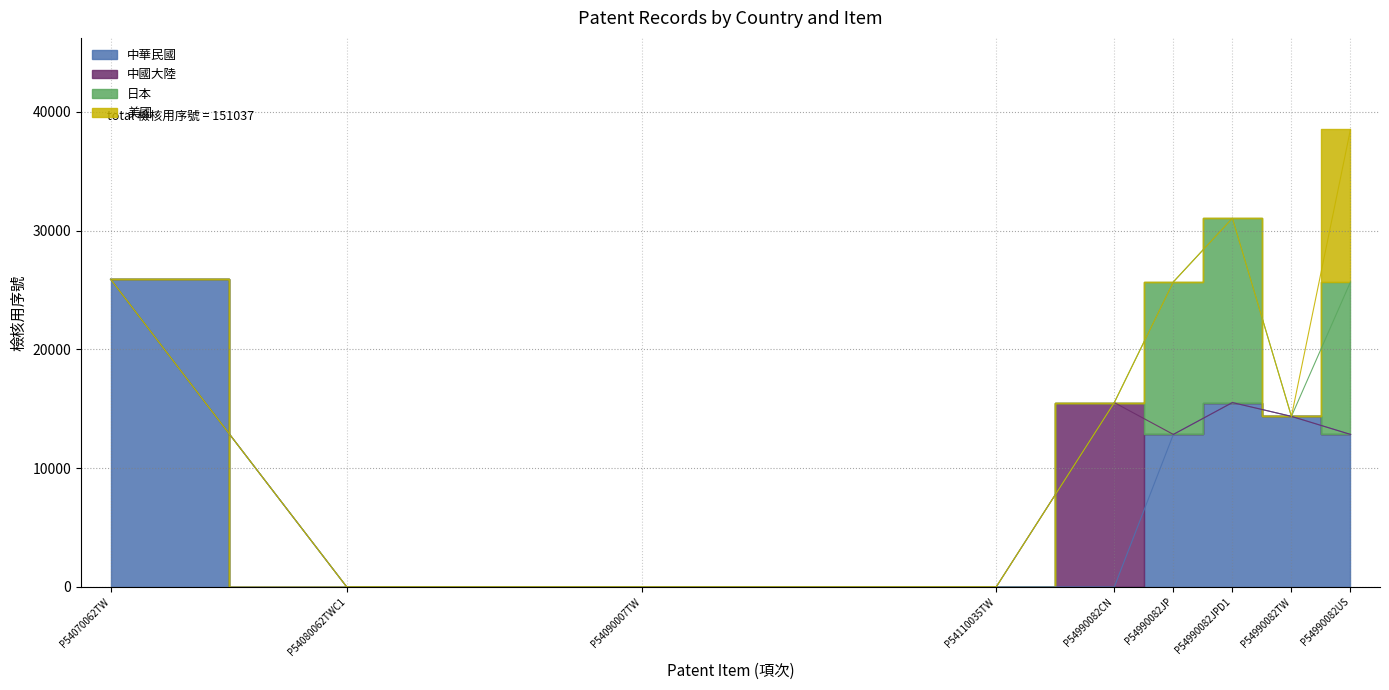

Which series has the largest total across all categories?

中華民國